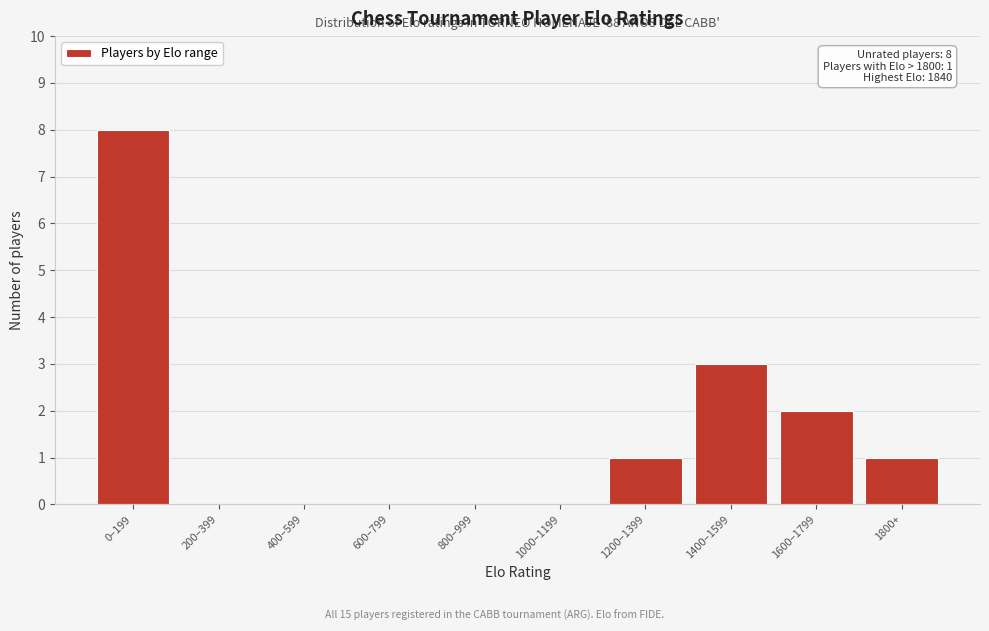

Reading left to right, transcribe all the data shown in this chart.

0–199=8	200–399=0	400–599=0	600–799=0	800–999=0	1000–1199=0	1200–1399=1	1400–1599=3	1600–1799=2	1800+=1